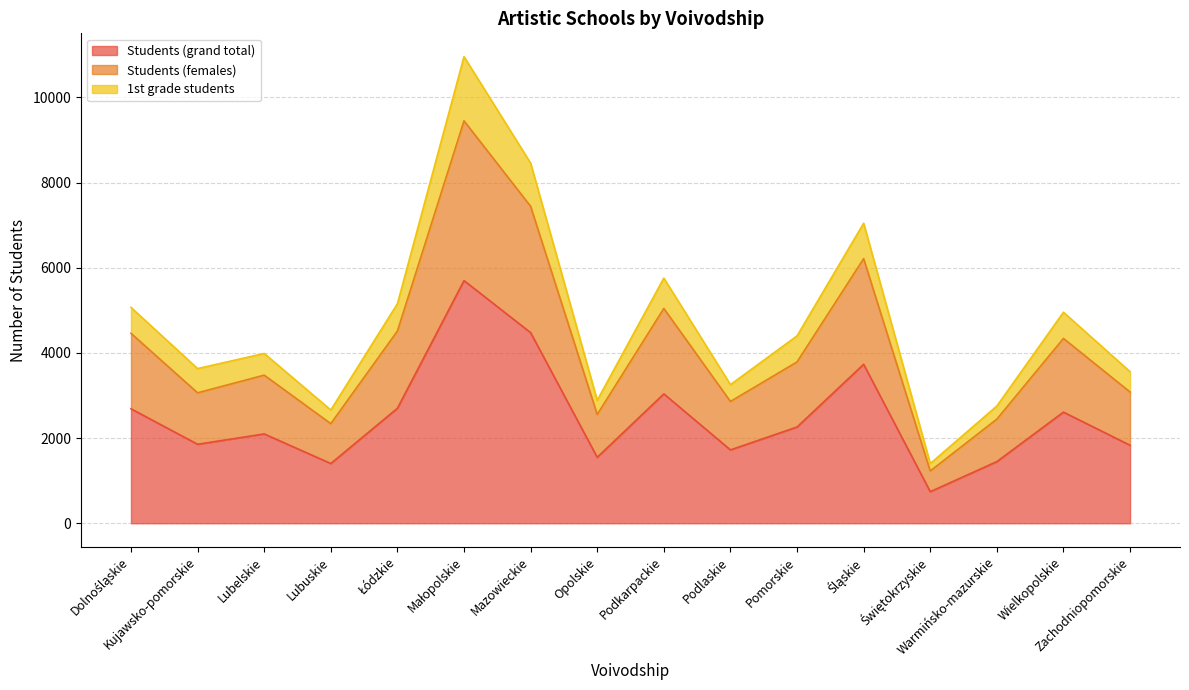

True or false: 1st grade students and Students (grand total) intersect in this chart.

False